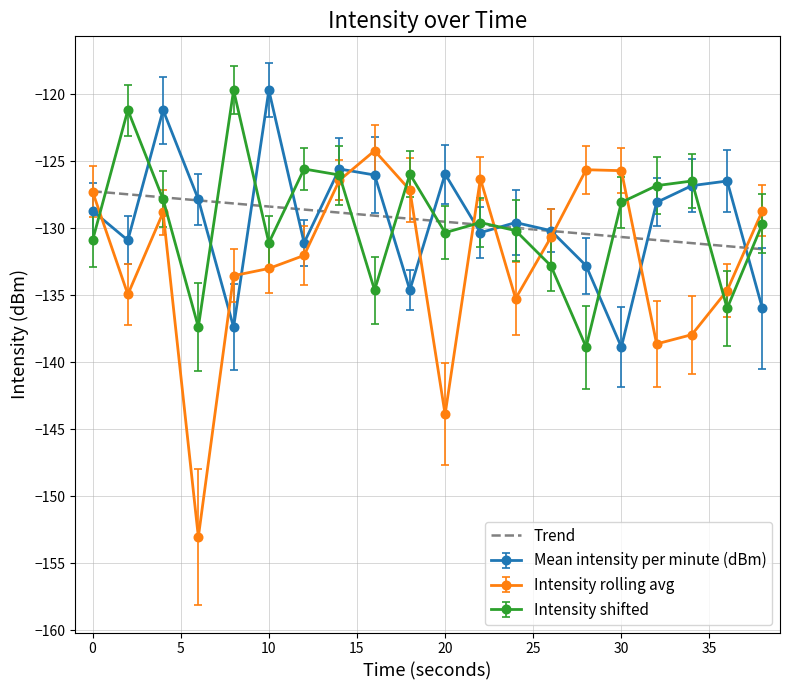

What is the smallest value displayed?

-153.0